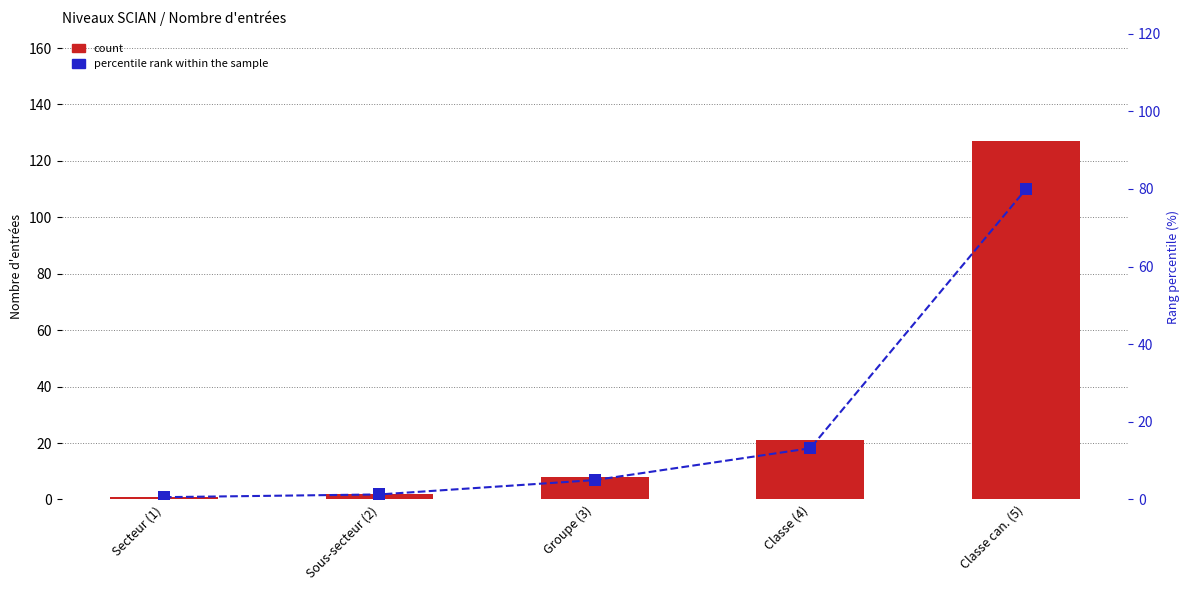

What are all the series names shown in the legend?

count, percentile rank within the sample